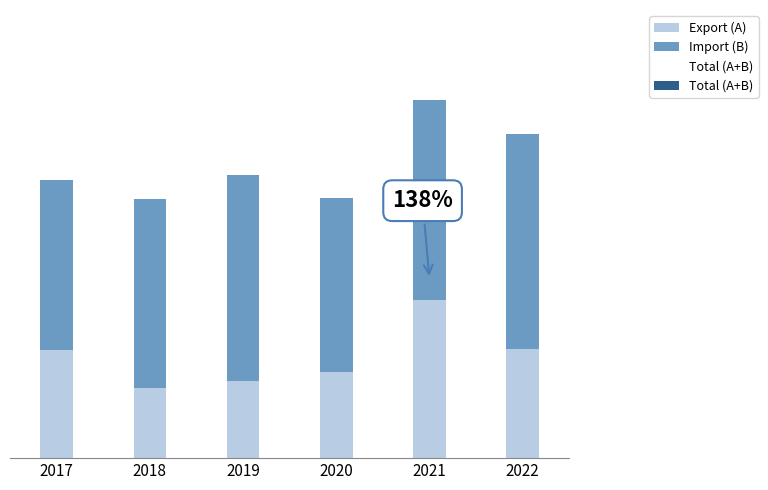

Which series has the widest spread of values?

Export (A)